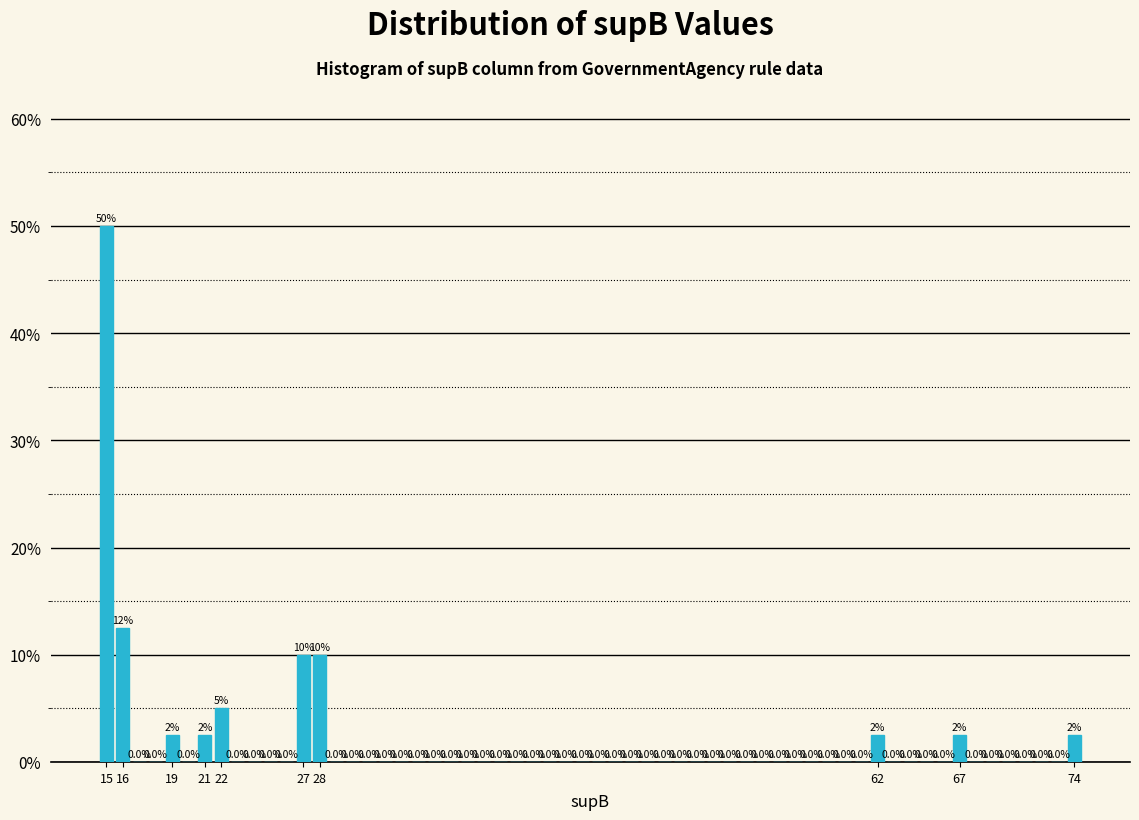

Over which range of the x-axis is the bar tallest?

14.5 to 15.5